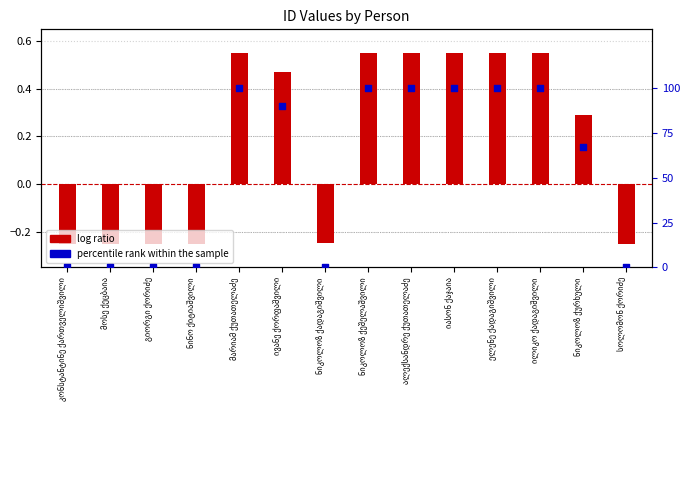

Which series has the widest spread of Y values?

percentile rank within the sample